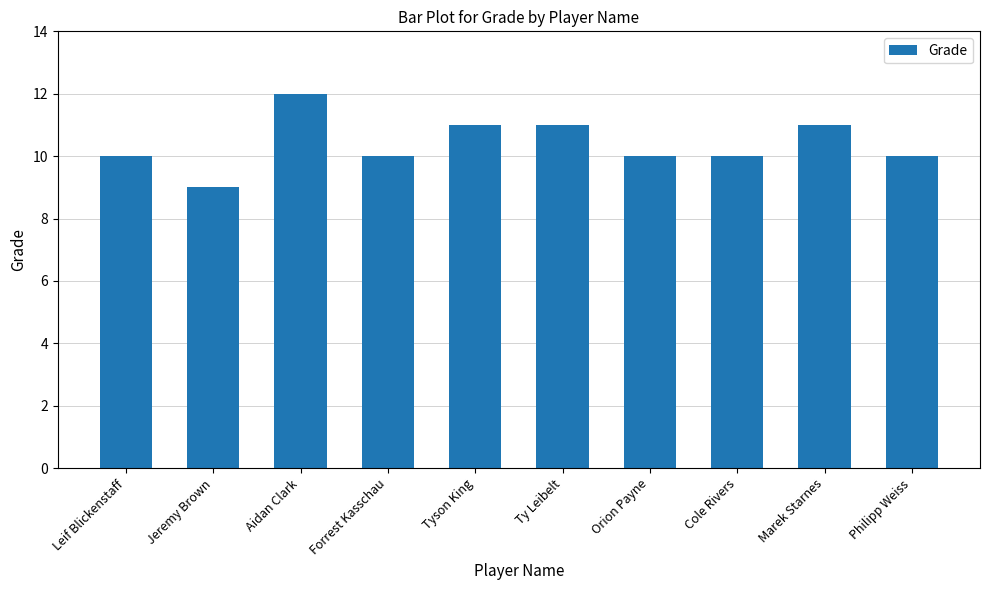

What is the average value?

10